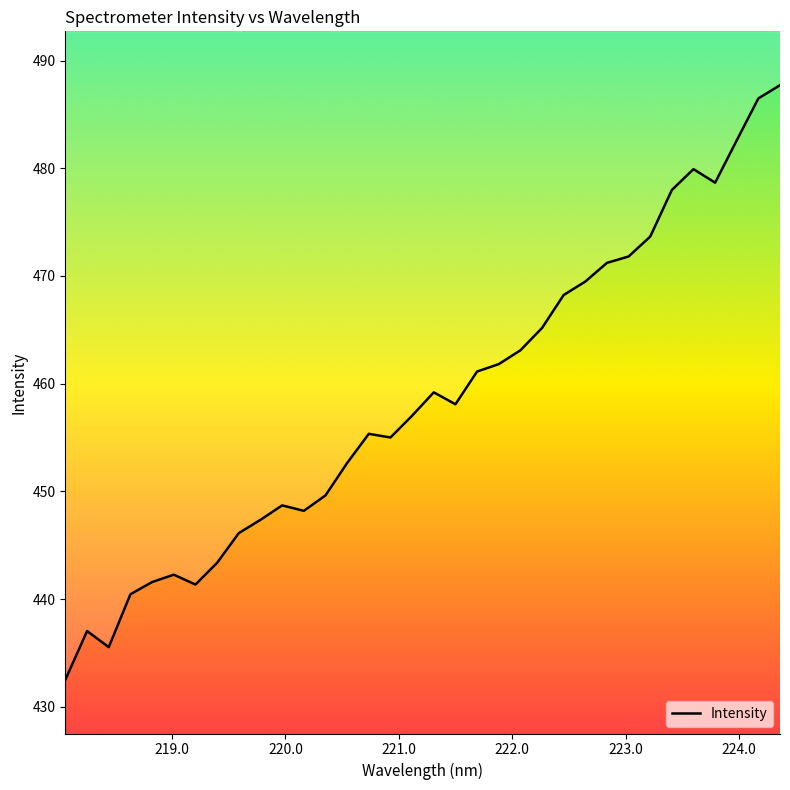

True or false: the data shows 167.6 at 223.5987.

False